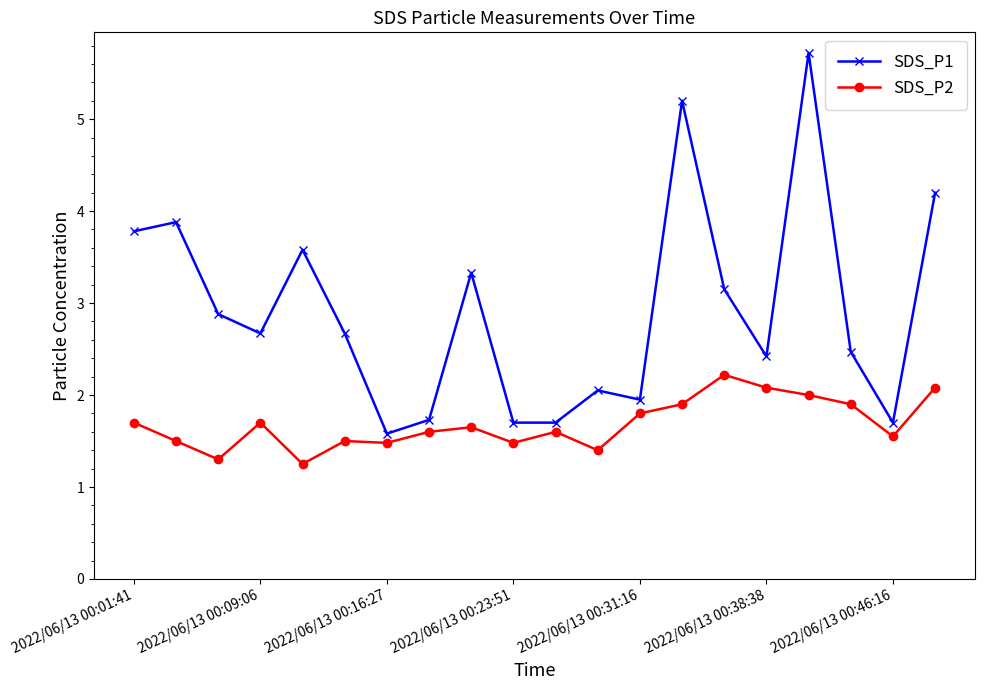

Which series has the largest total across all categories?

SDS_P1